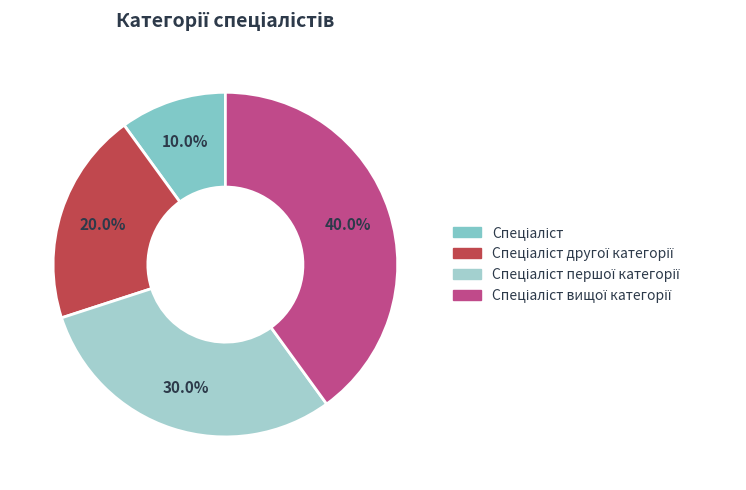

True or false: Спеціаліст вищої категорії accounts for 40% of the total.

True